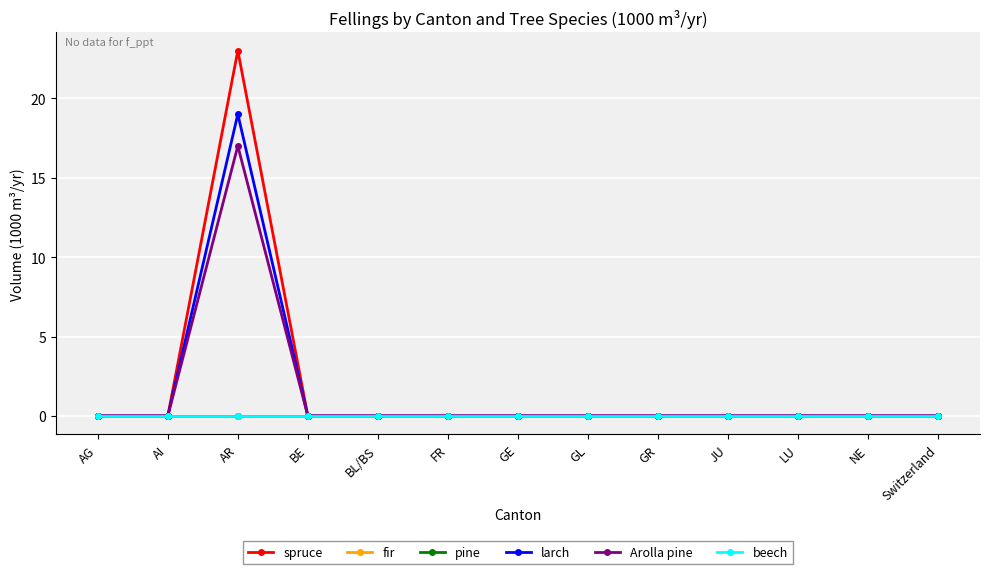

Reading left to right, what are all the values shown in this chart?

spruce: AG=0	AI=0	AR=23	BE=0	BL/BS=0	FR=0	GE=0	GL=0	GR=0	JU=0	LU=0	NE=0	Switzerland=0
fir: AG=0	AI=0	AR=0	BE=0	BL/BS=0	FR=0	GE=0	GL=0	GR=0	JU=0	LU=0	NE=0	Switzerland=0
pine: AG=0	AI=0	AR=0	BE=0	BL/BS=0	FR=0	GE=0	GL=0	GR=0	JU=0	LU=0	NE=0	Switzerland=0
larch: AG=0	AI=0	AR=19	BE=0	BL/BS=0	FR=0	GE=0	GL=0	GR=0	JU=0	LU=0	NE=0	Switzerland=0
Arolla pine: AG=0	AI=0	AR=17	BE=0	BL/BS=0	FR=0	GE=0	GL=0	GR=0	JU=0	LU=0	NE=0	Switzerland=0
beech: AG=0	AI=0	AR=0	BE=0	BL/BS=0	FR=0	GE=0	GL=0	GR=0	JU=0	LU=0	NE=0	Switzerland=0